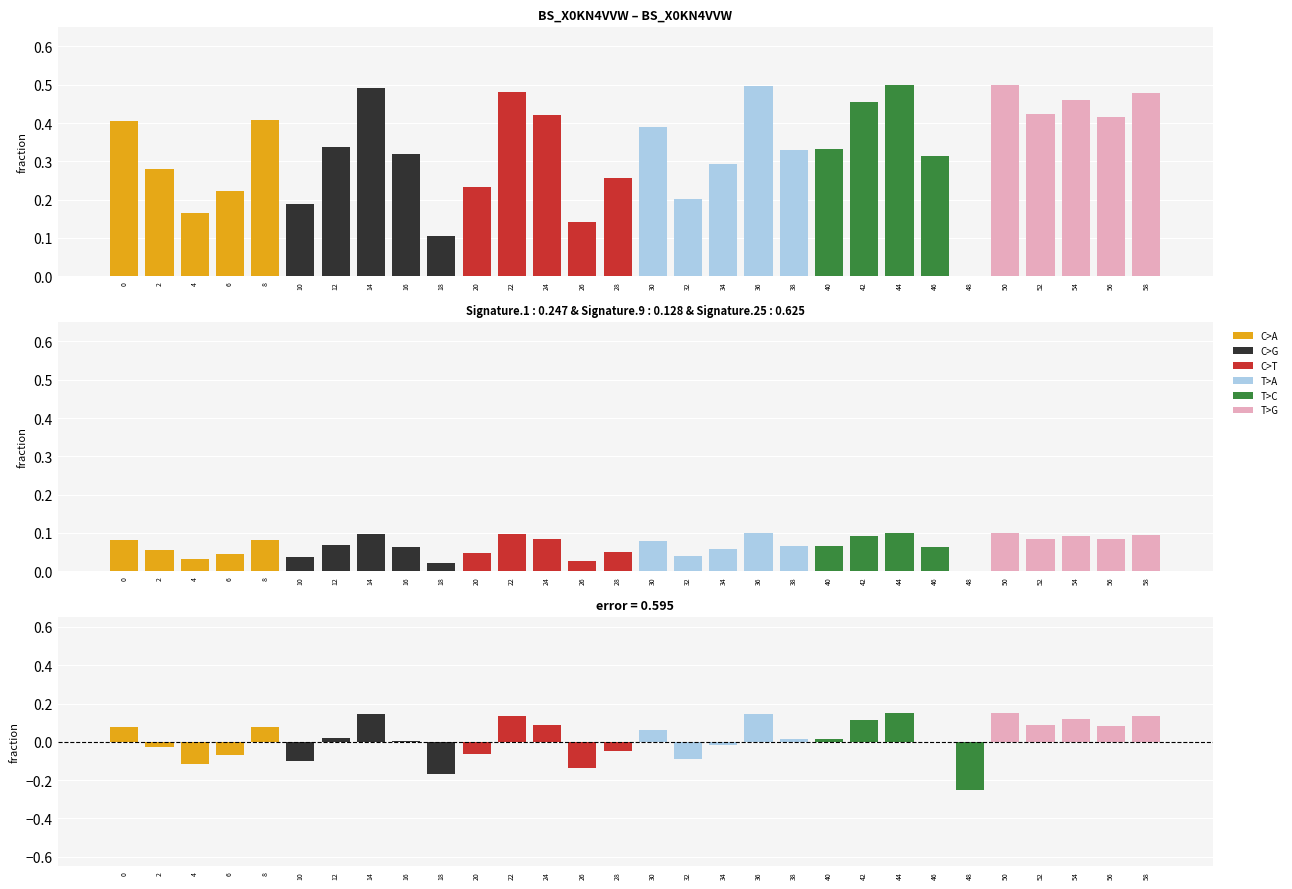

What is the highest value of the T>A series?

0.1